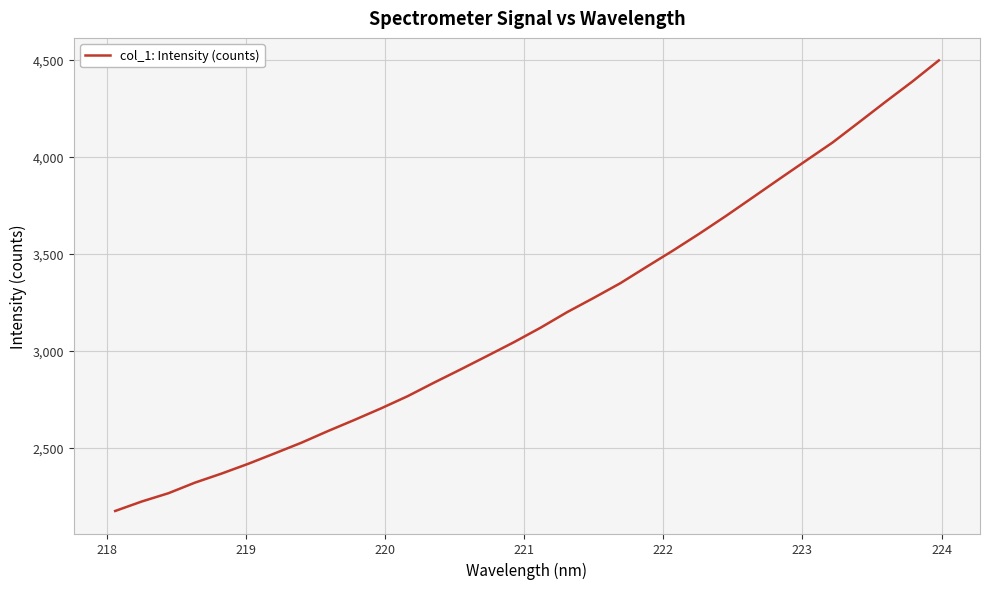

What is the smallest value displayed?

2174.1